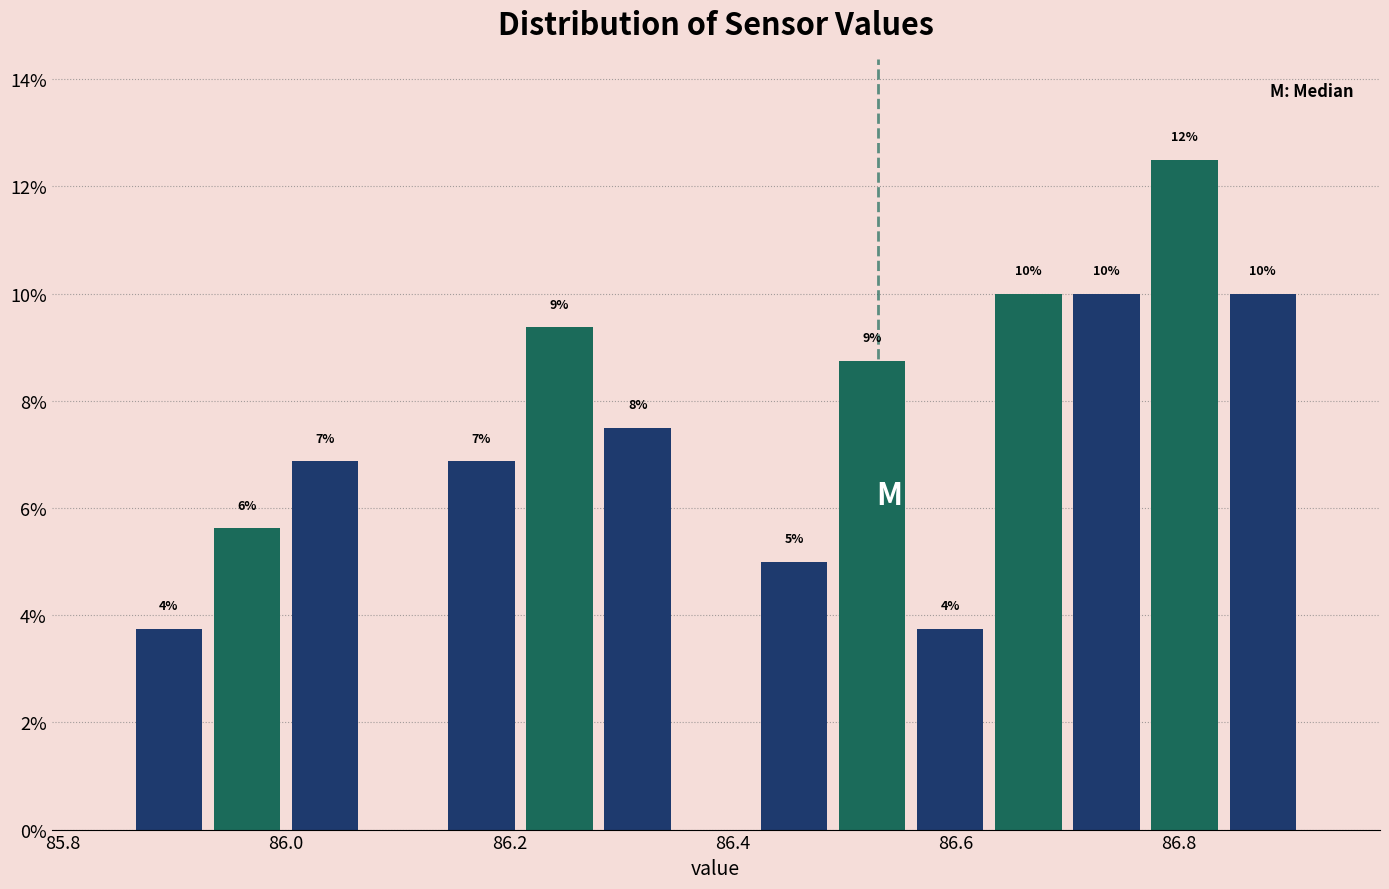

Around what value on the x-axis is the tallest bar? Give the approximate position of its centre, as read against the axis.

86.80